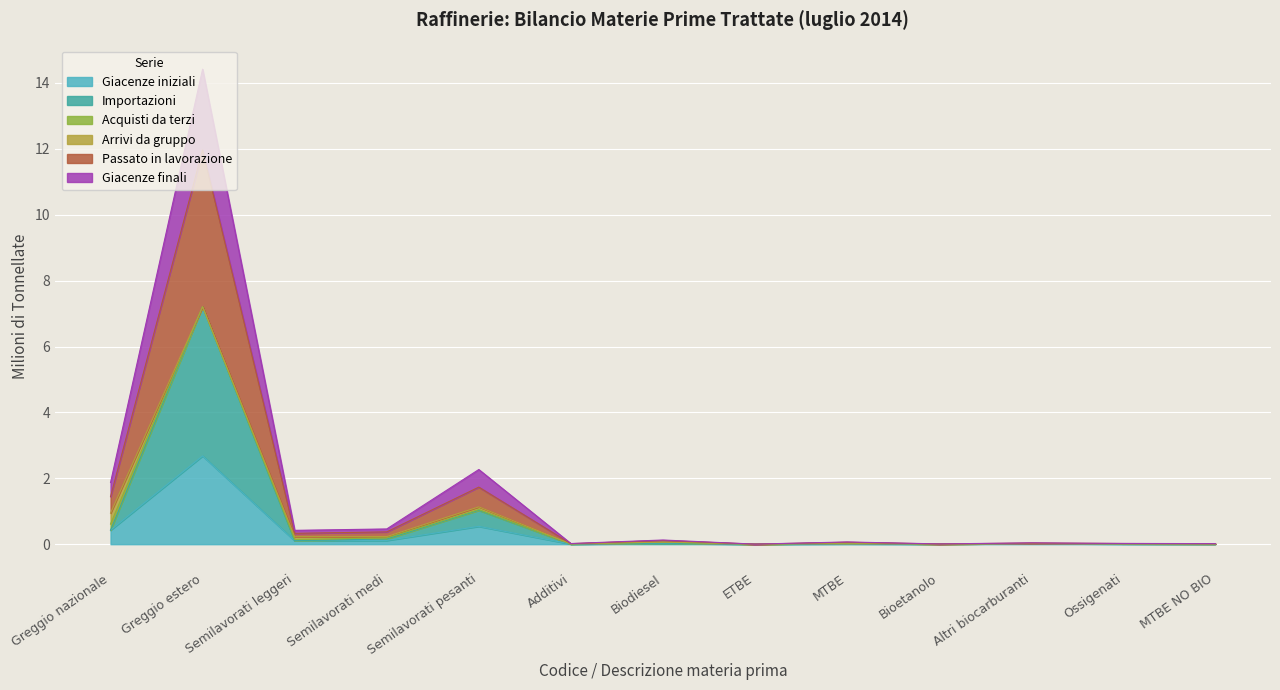

Which category has the highest value in the Giacenze iniziali series?

Greggio estero